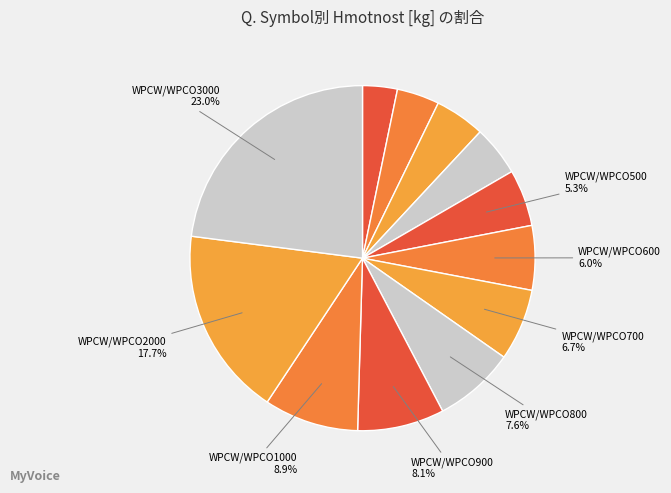

How many segments does this pie chart have?

12